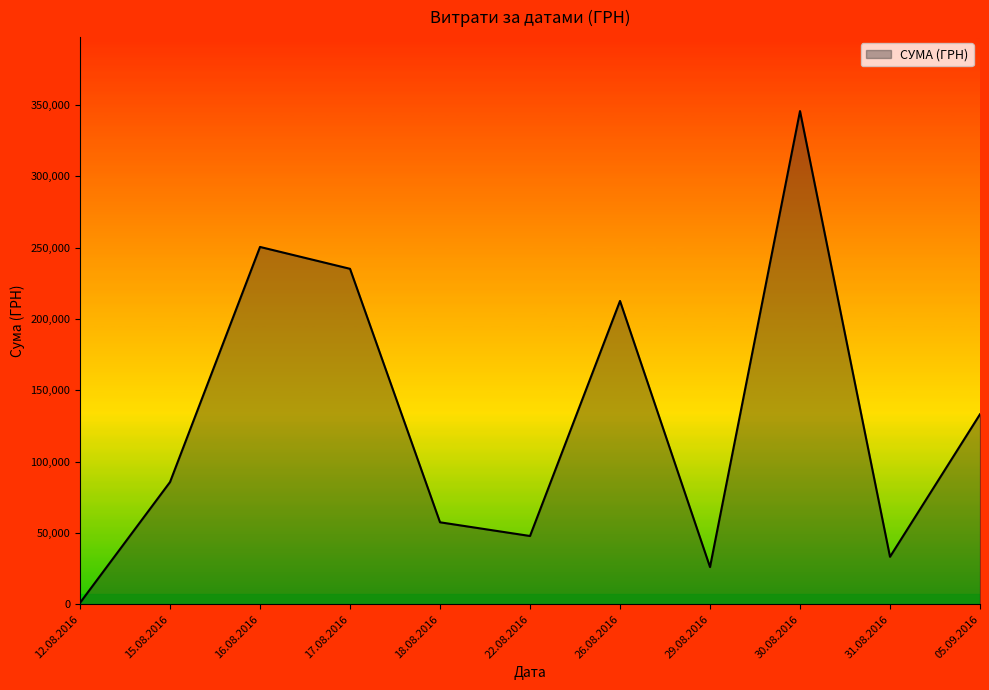

Is it true that the value at 29.08.2016 is 11912.9?

False